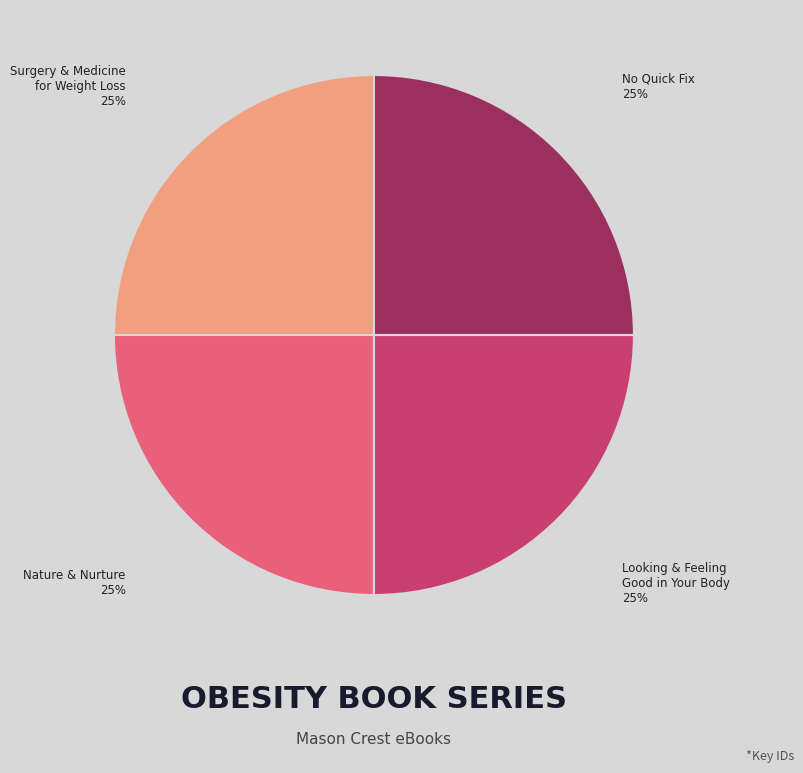

Does any single category account for the majority?

No